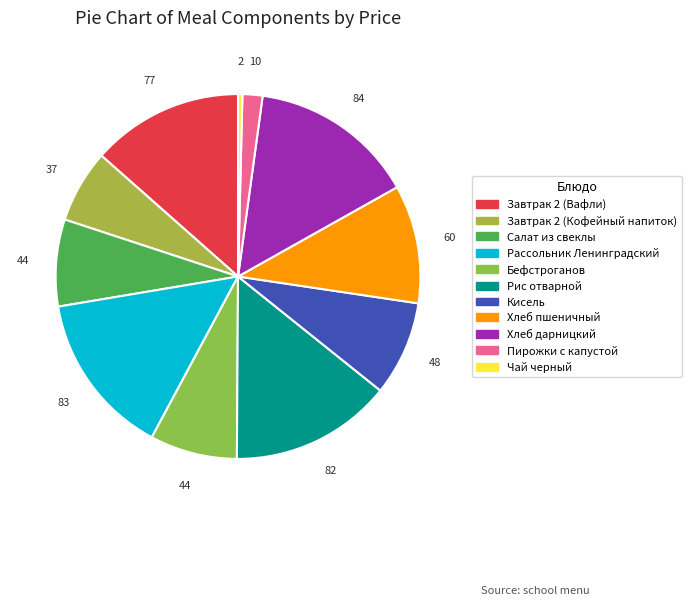

How many segments does this pie chart have?

11